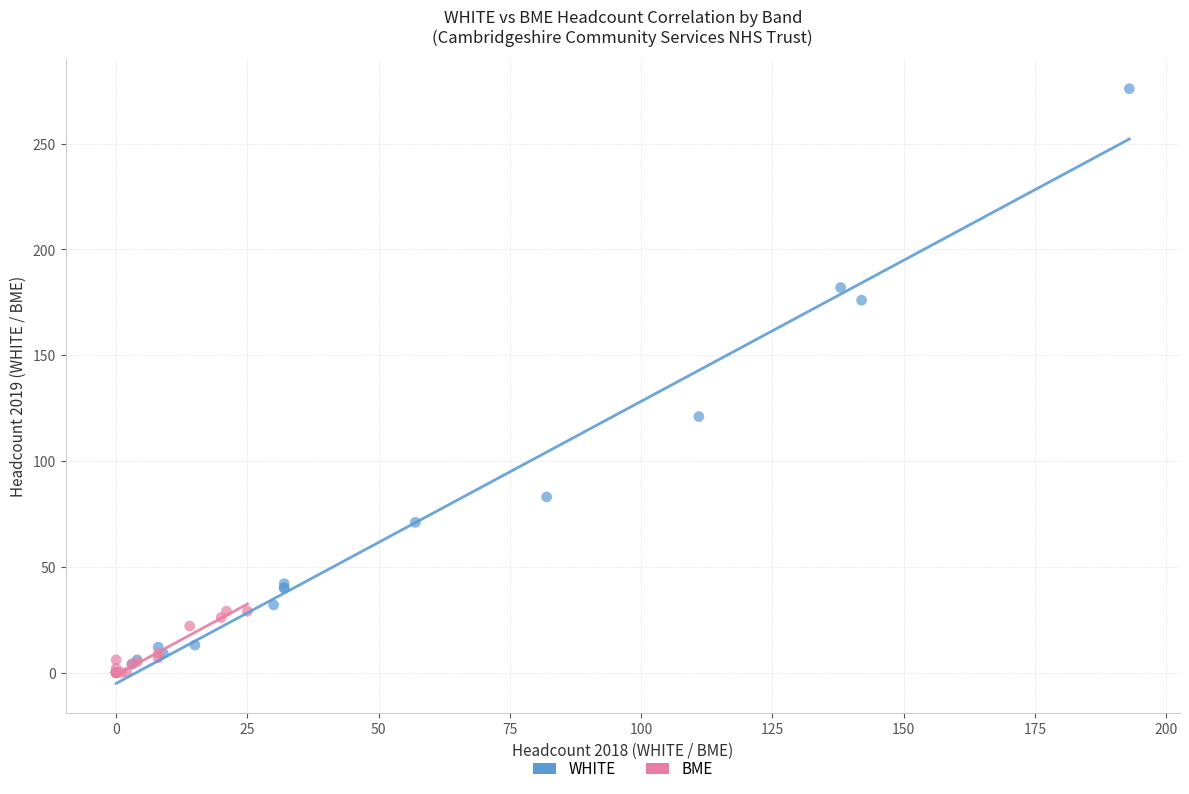

Which series has the widest spread of Y values?

WHITE